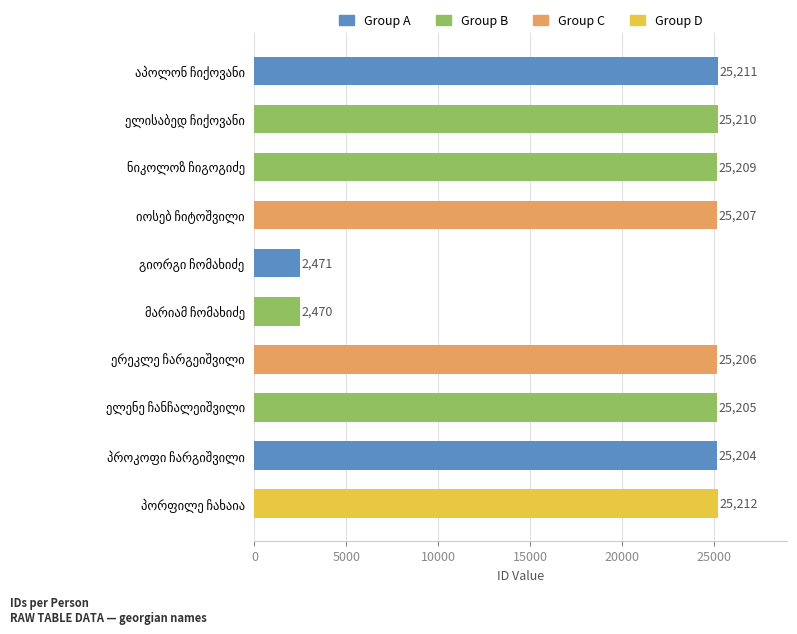

What is the minimum value shown in the chart?

2470